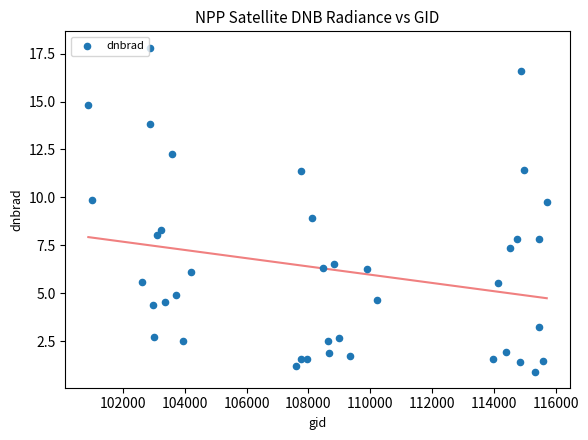

What is the range of Y values (max minus min)?

16.9